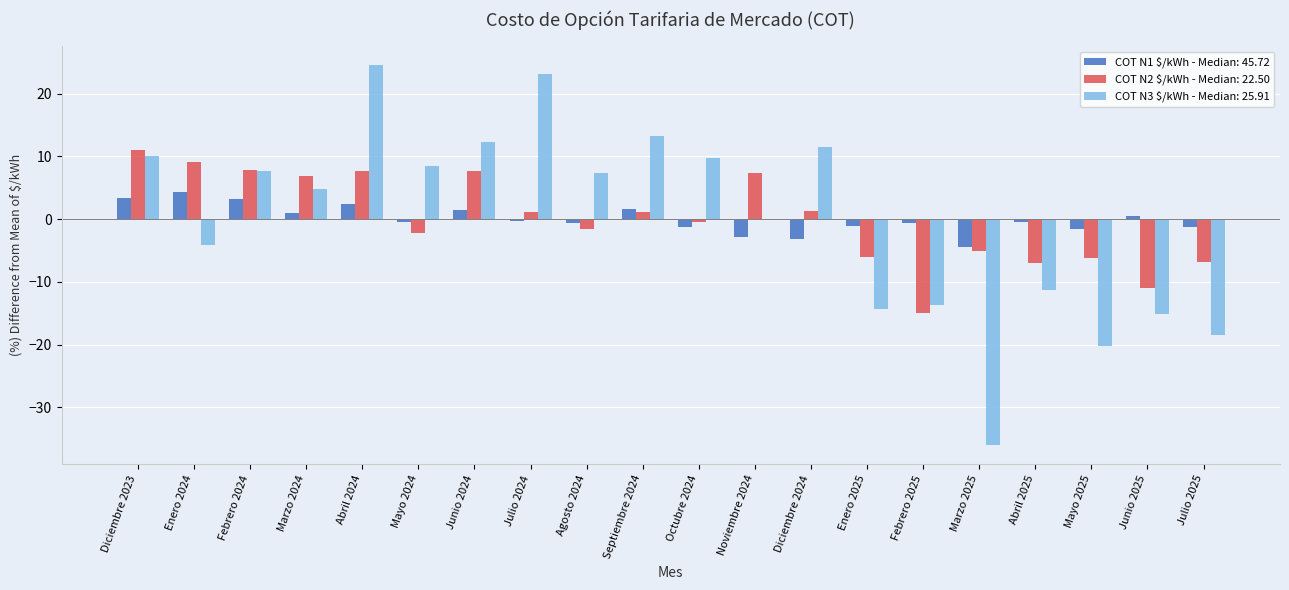

The COT N1 $/kWh - Median: 45.72 series shows -0.5 at Mayo 2024. True or false?

True